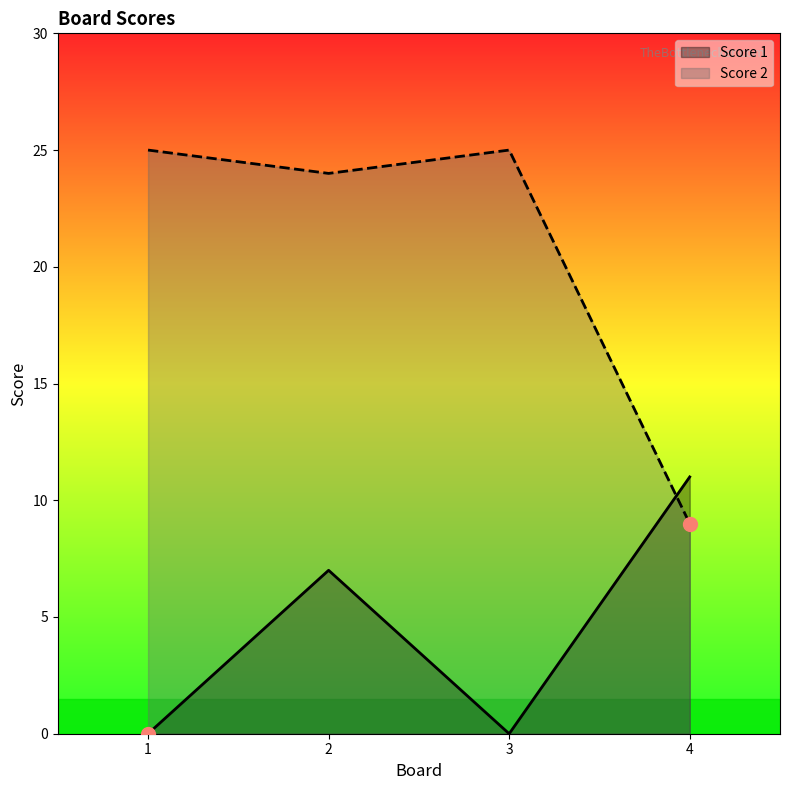

Which series ends up on top after the final intersection of Score 2 and Score 1?

Score 1